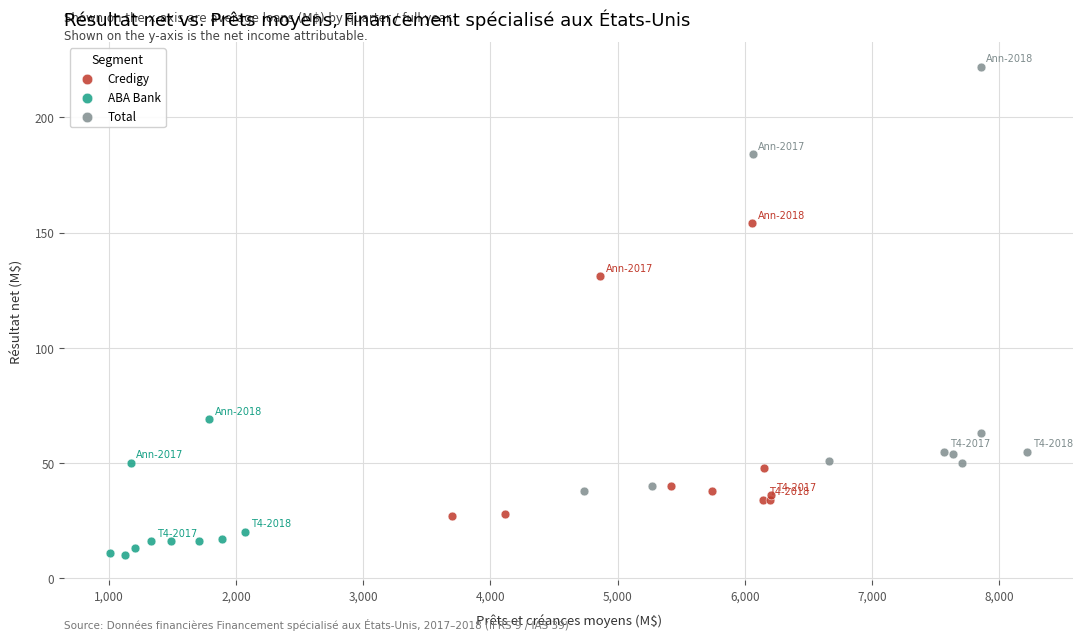

Which series has the largest Y range (max minus min)?

Total